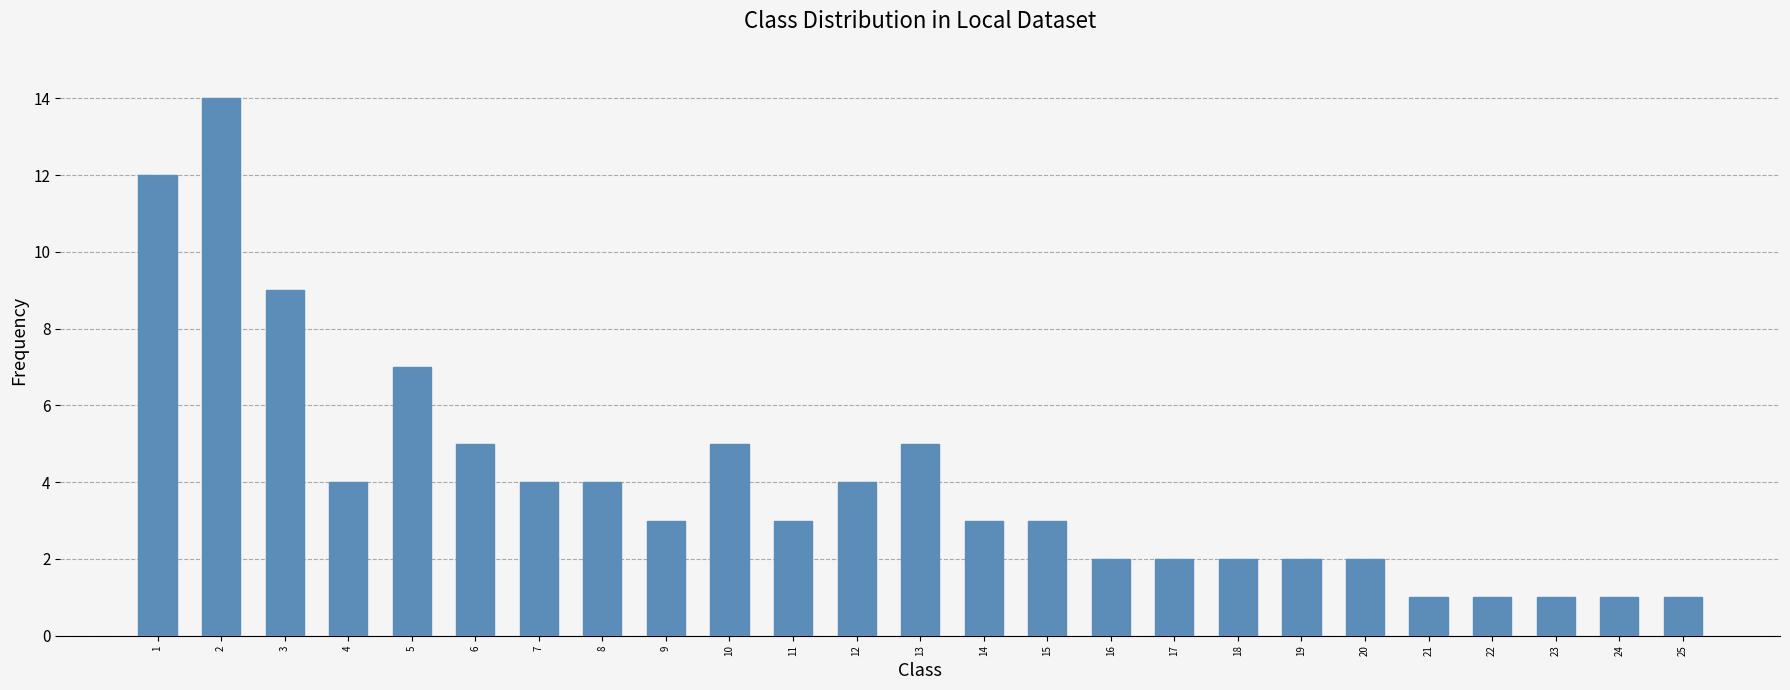

What is the value of the 21st bar from the left?

1